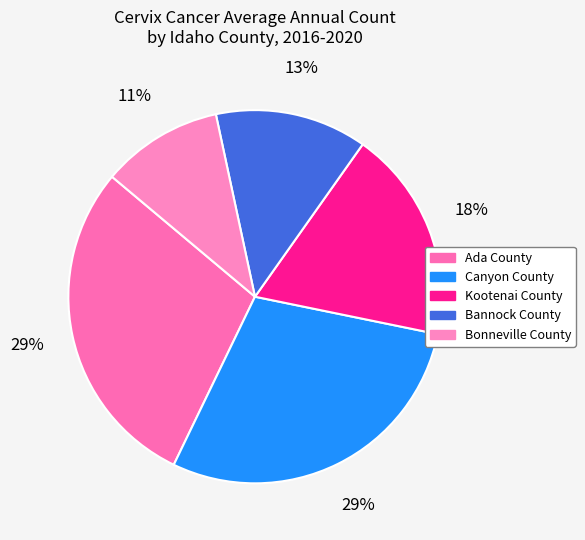

Count the number of slices in the pie.

5